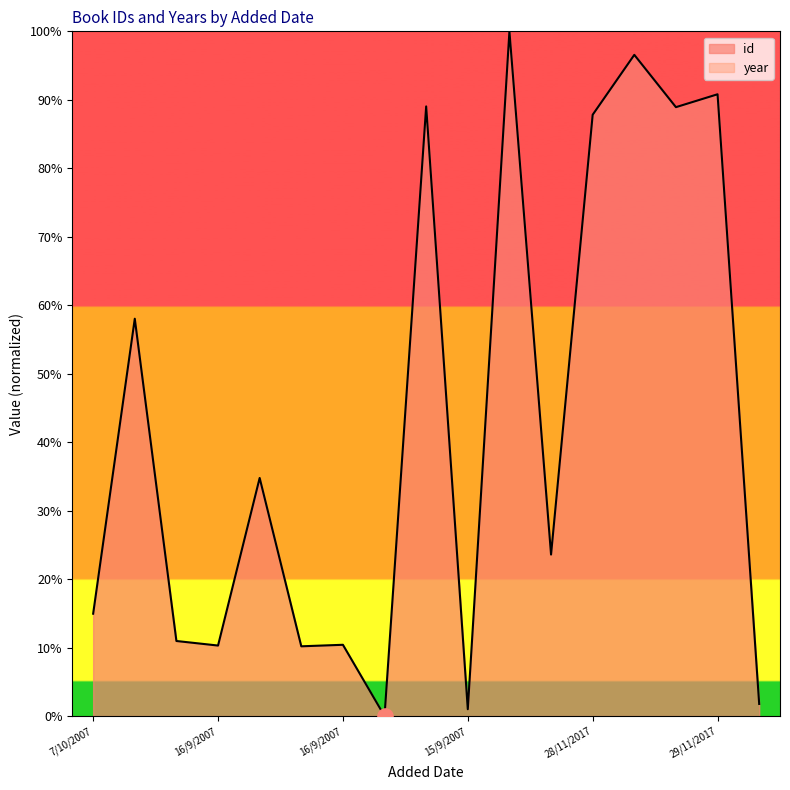

Approximately how many times larger is the value at 28/11/2017 compared to 24/09/2009?

2.5